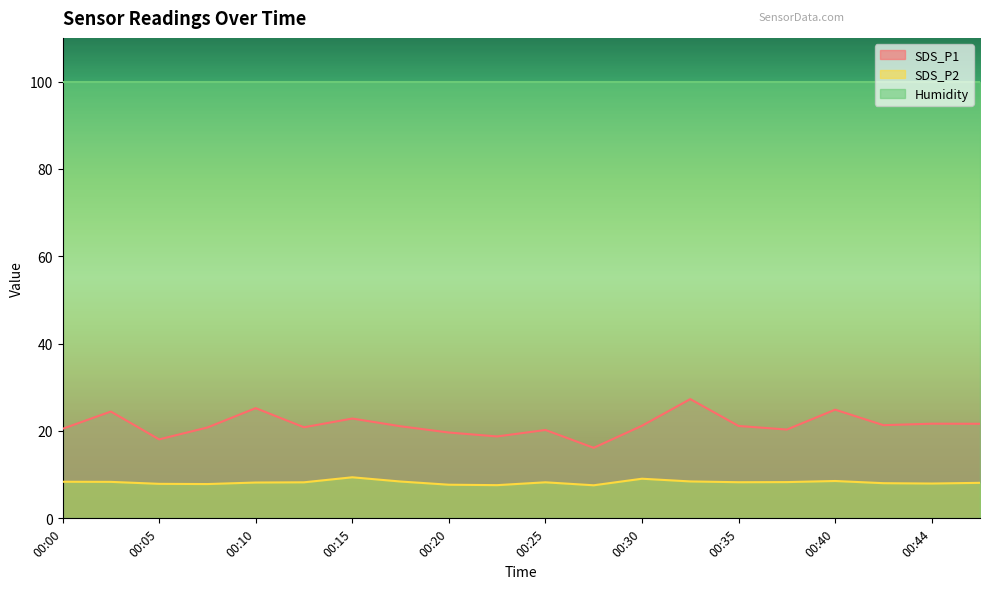

True or false: SDS_P2 has a value of 10.3 at 00:20.

False